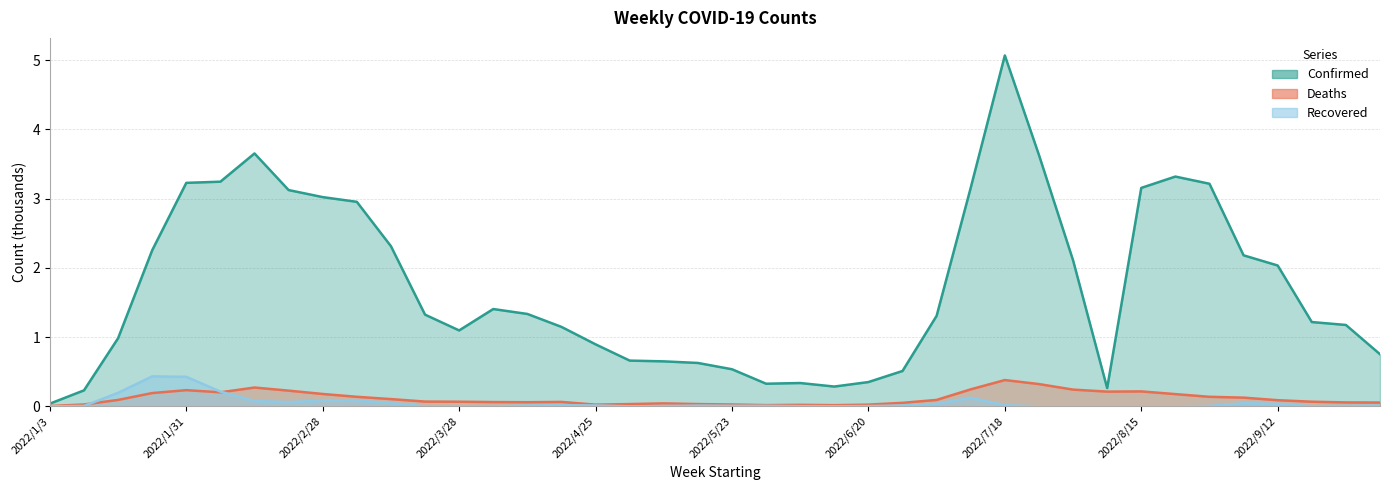

What is the sum of the Recovered values at 2022/2/7 and 2022/9/5?

0.3